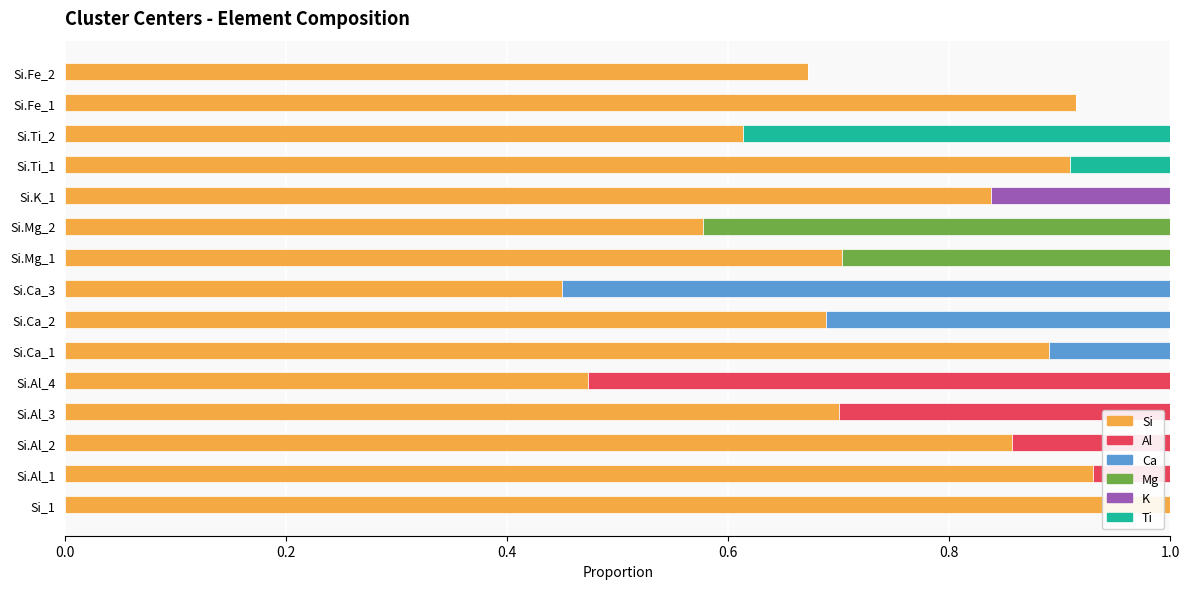

At which label does Si reach its peak?

Si_1